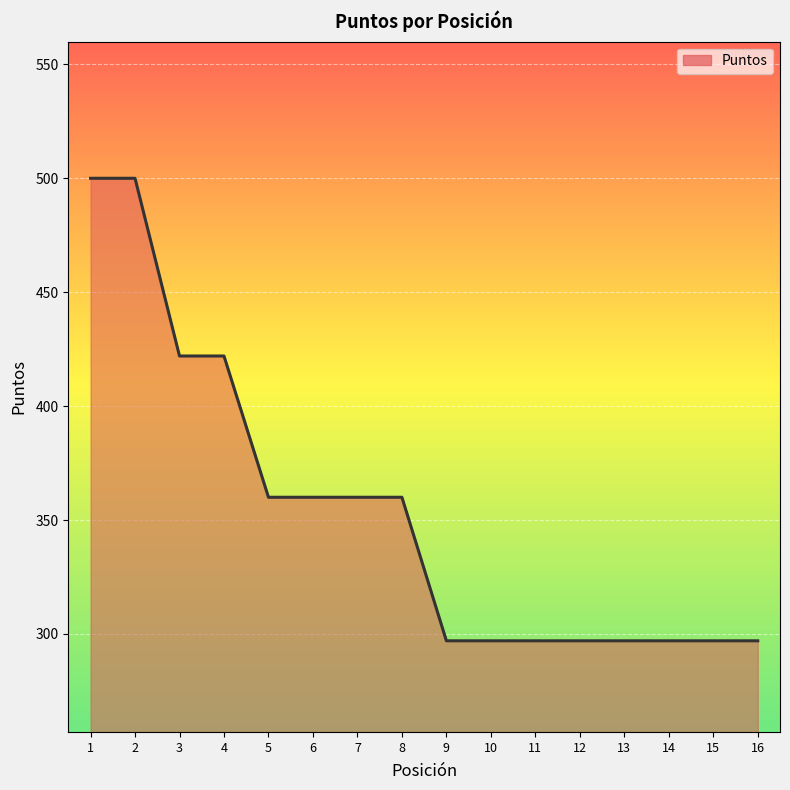

What is the smallest value displayed?

297